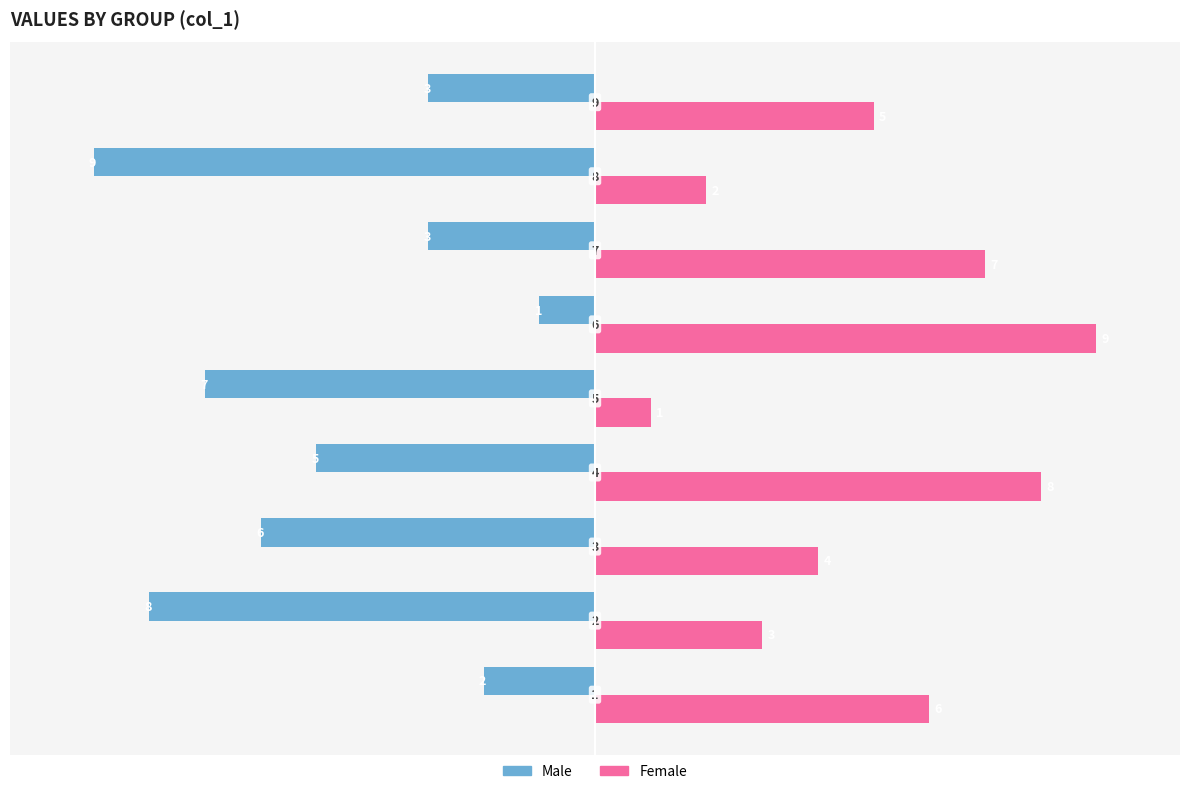

What is the difference between the second highest and minimum values in the Male series?

7